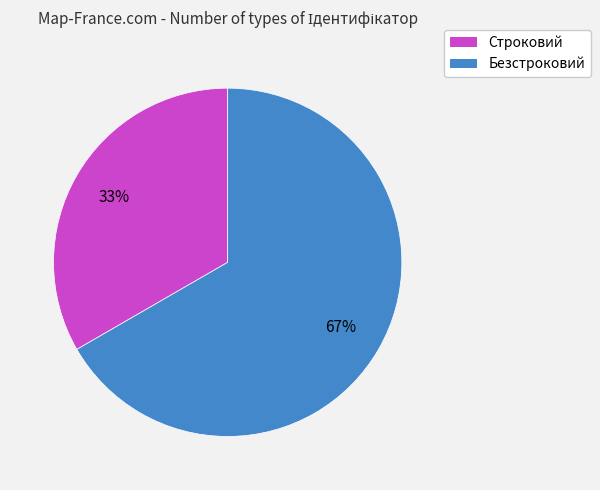

Between Строковий and Безстроковий, which is larger?

Безстроковий